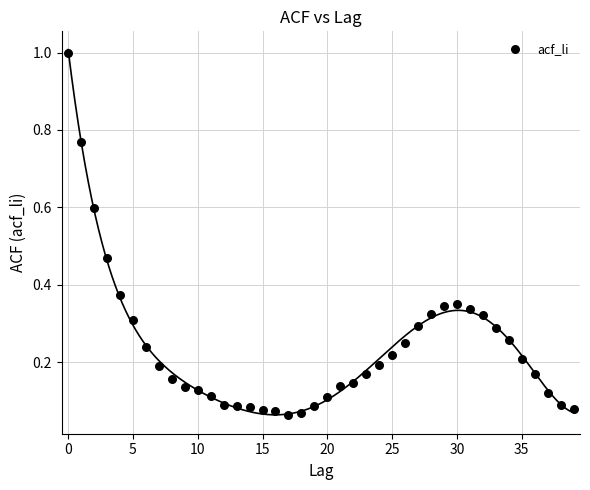

What is the range of Y values (max minus min)?

0.9